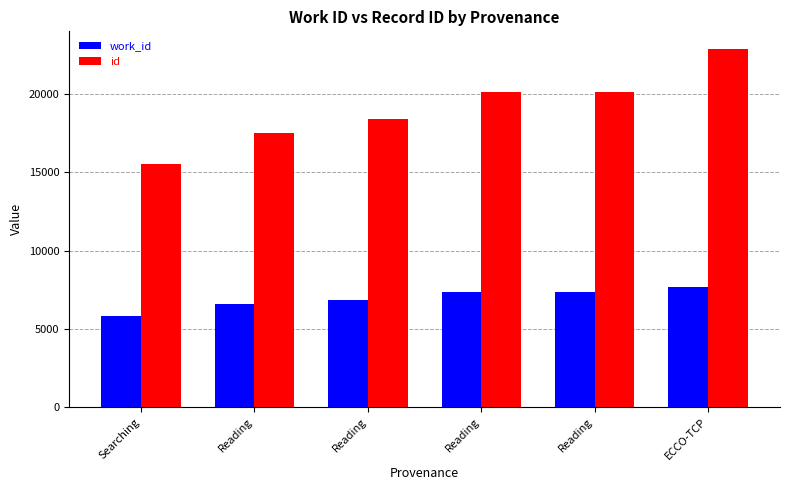

What is the total value across all series at Reading?

24155